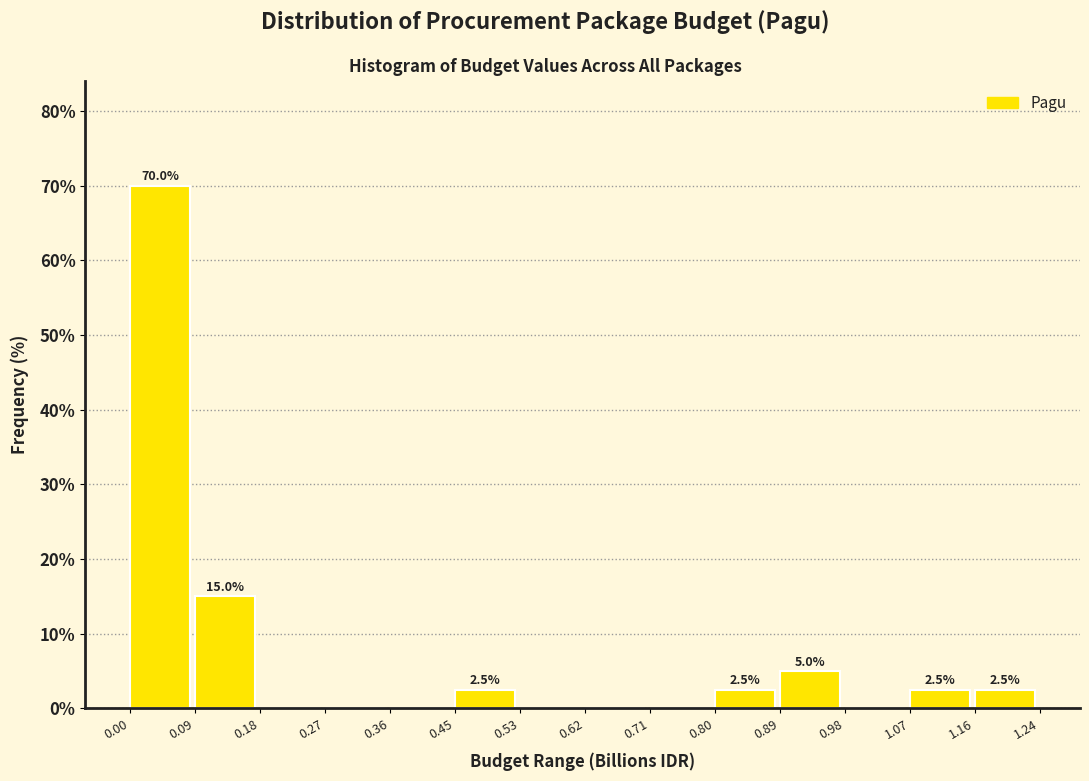

Over which range of the x-axis is the bar tallest?

0.00 to 0.09